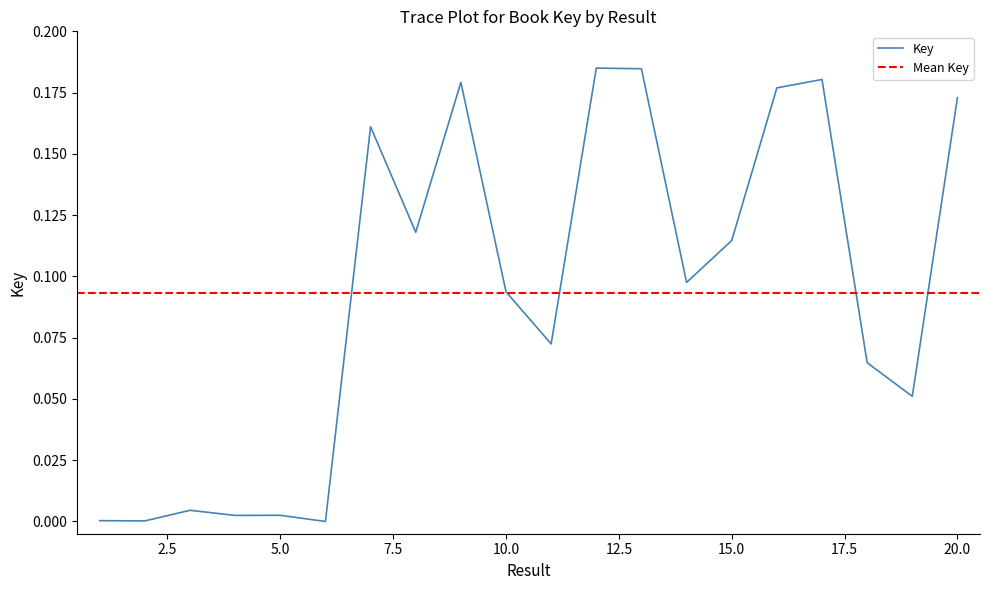

What is the difference between the maximum and minimum values?

0.2